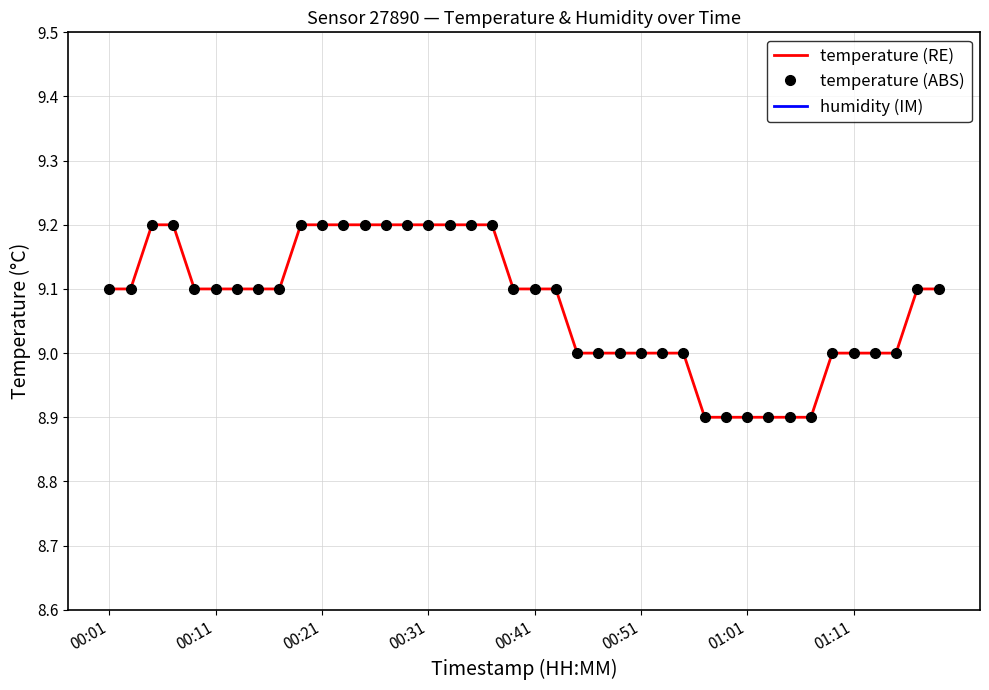

Is it true that humidity (IM) equals 8.5 at 27?

True